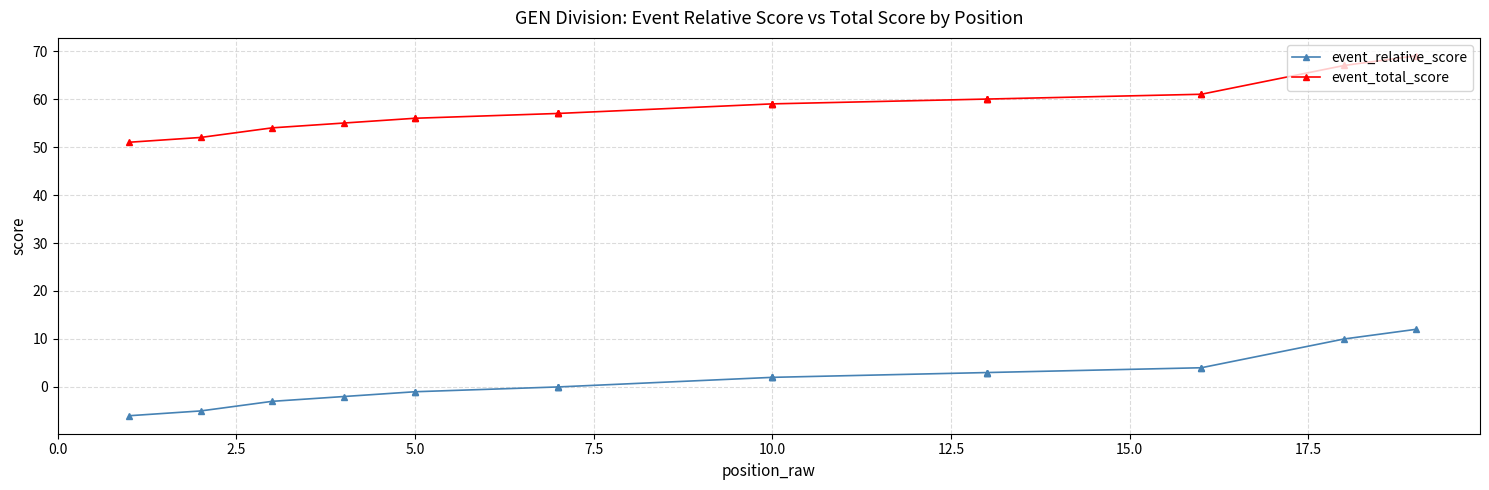

The value of event_relative_score at 15 is 3. True or false?

False